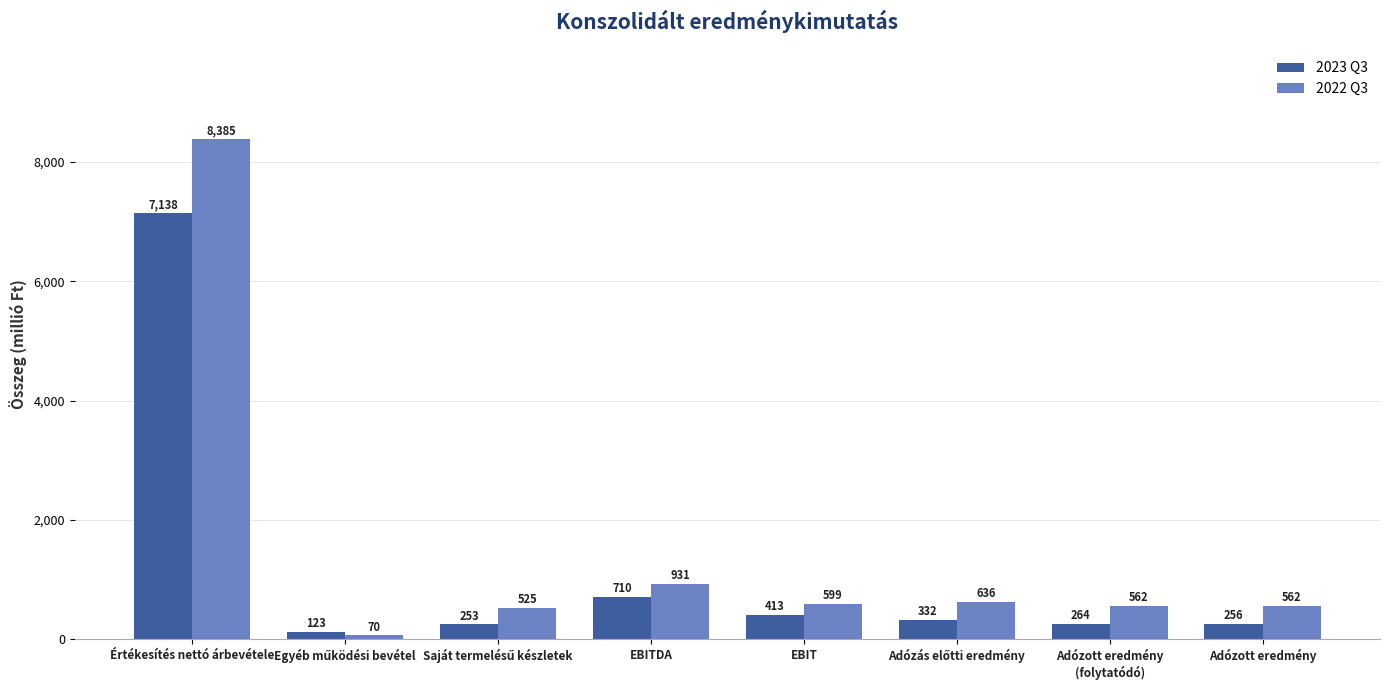

Which series has the largest total across all categories?

2022 Q3